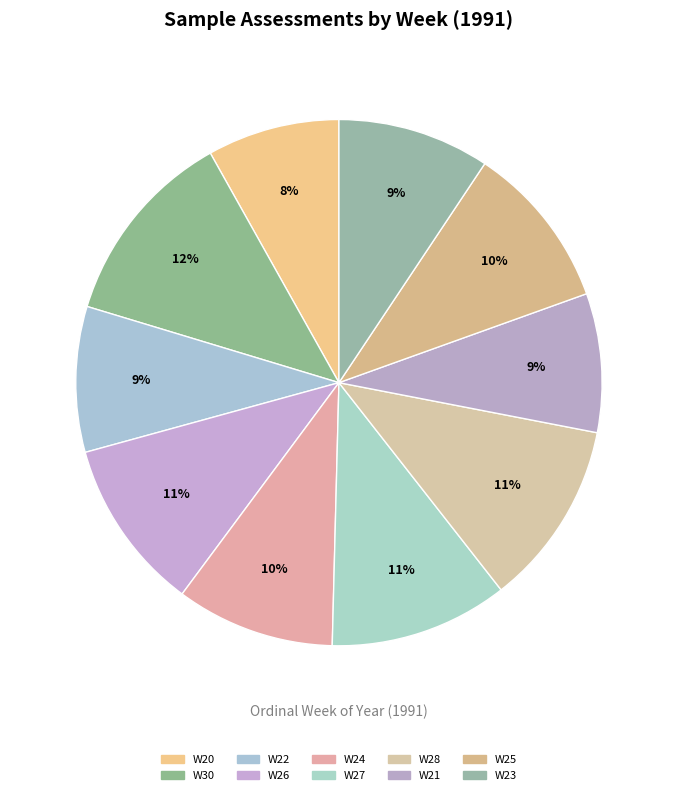

Does any single category account for the majority?

No